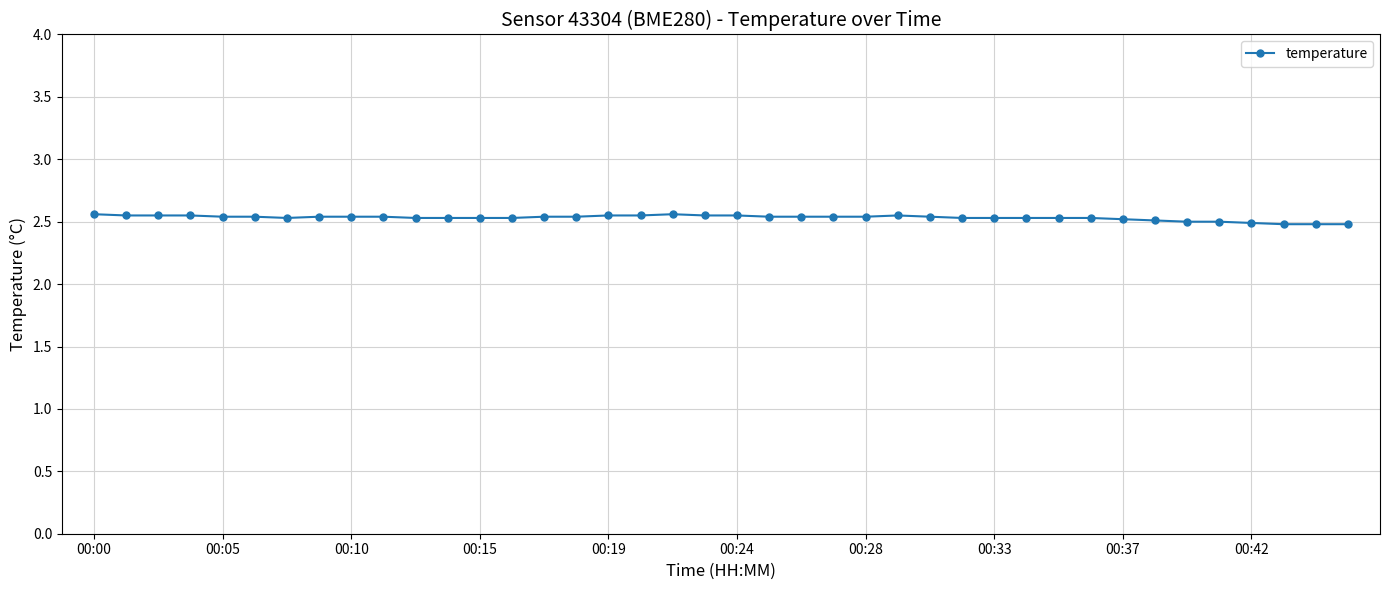

How many values are between 2 and 3?

40